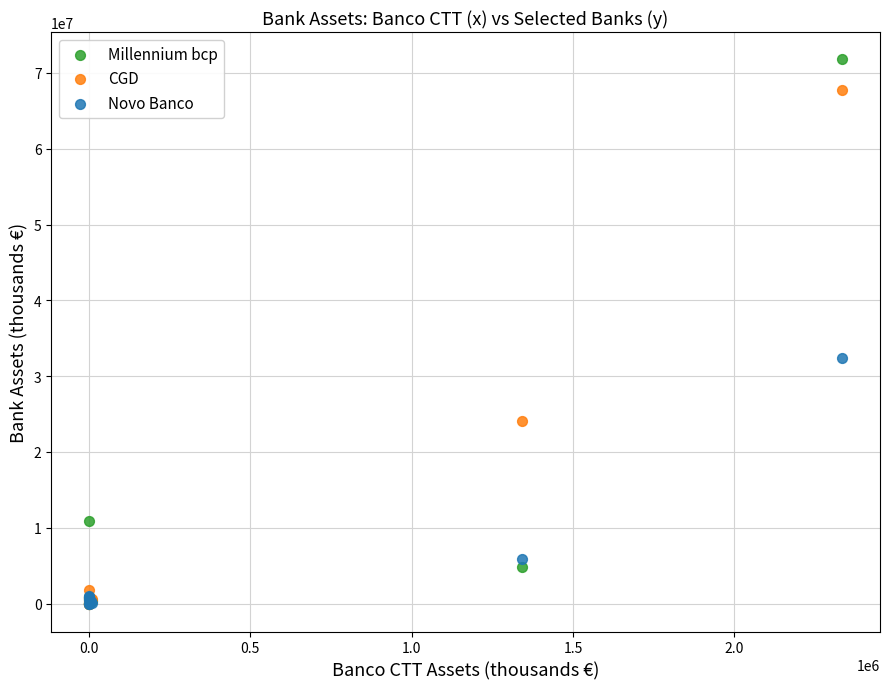

Across all series, what Y value is closest to 35854636?

32427780.0